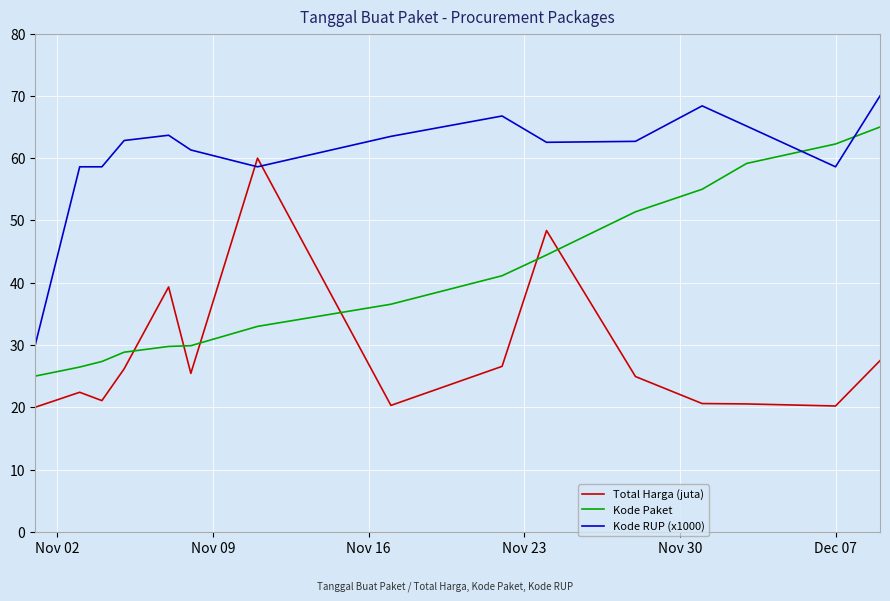

List the series in order of their peak value, lowest first.

Total Harga (juta), Kode Paket, Kode RUP (x1000)